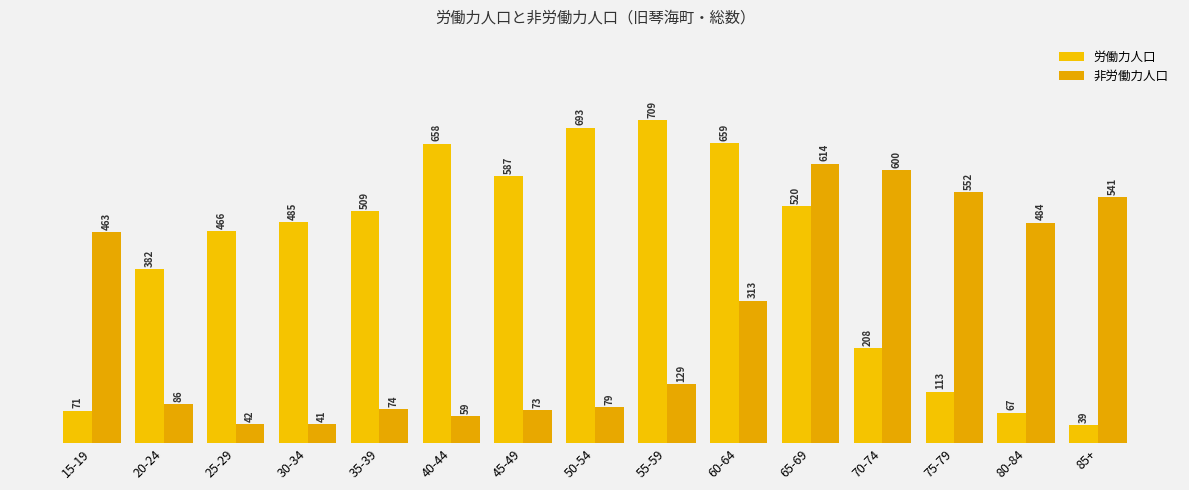

At which label does 非労働力人口 first exceed 129?

15-19